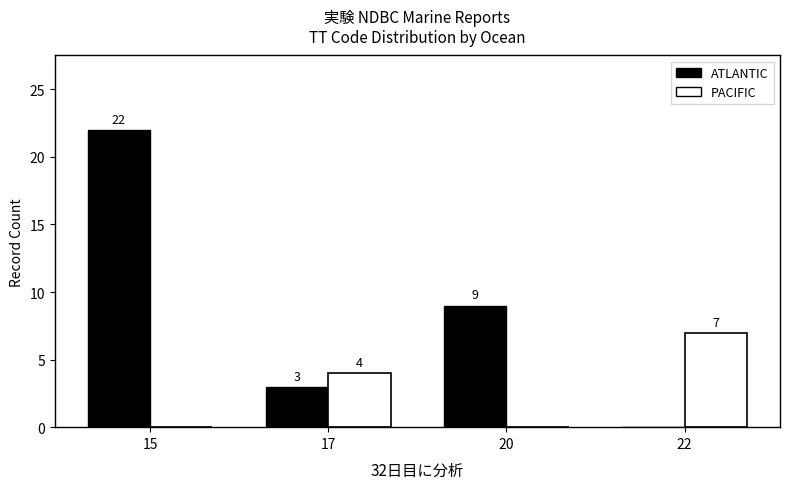

Where does the ATLANTIC series first go above 9?

15